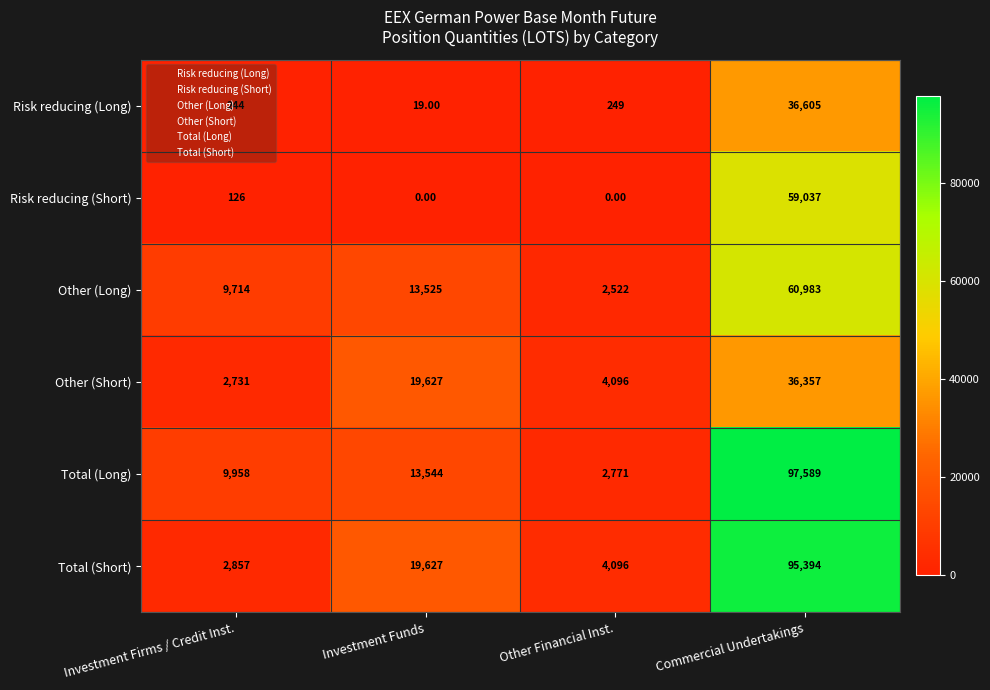

How many data points in Other (Short) are less than 19627?

2